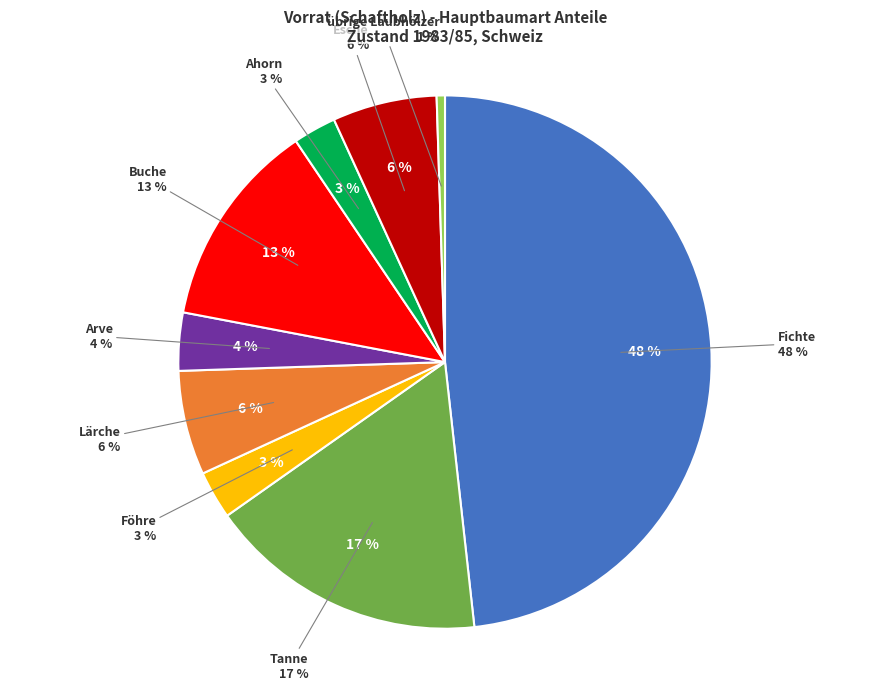

True or false: Lärche accounts for 6% of the total.

True